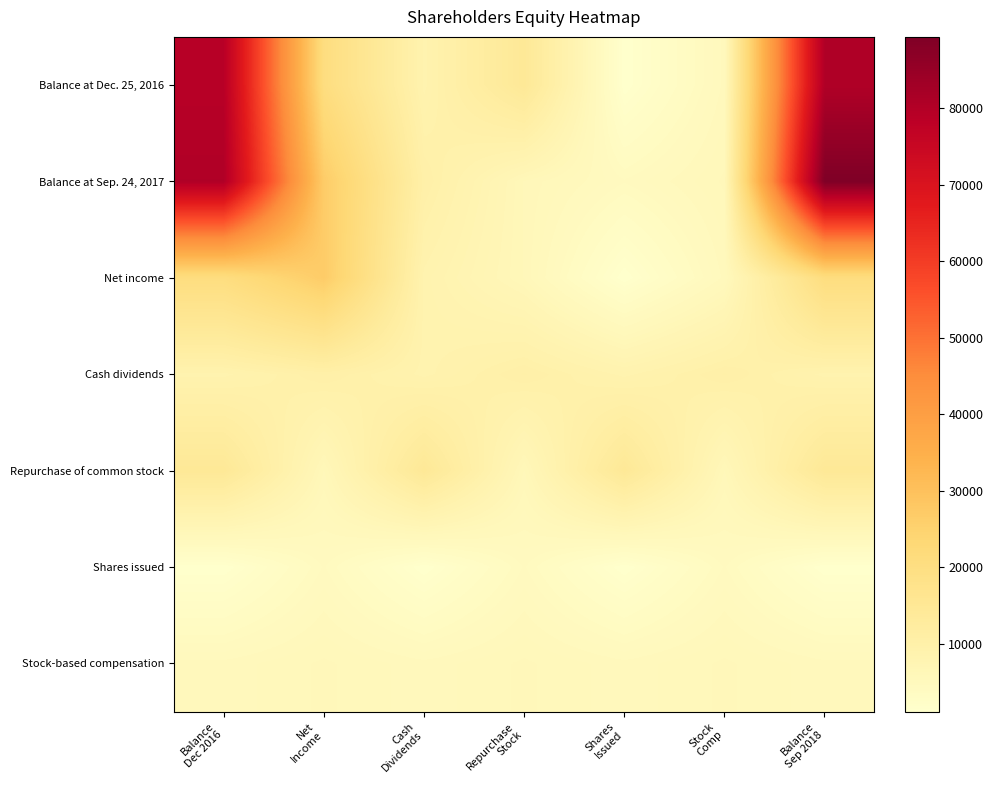

What is the maximum value shown in the chart?

89286